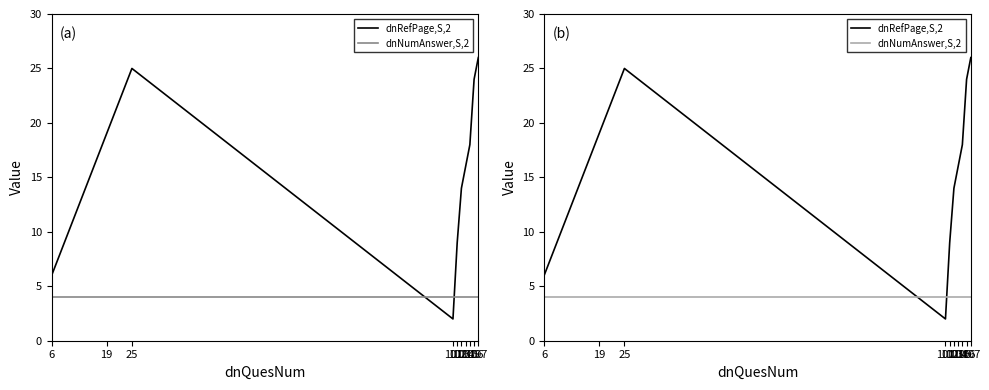

Reading left to right, list all the values displayed in this chart.

dnRefPage,S,2: 6	19	25	2	9	14	16	18	24	26
dnNumAnswer,S,2: 4	4	4	4	4	4	4	4	4	4